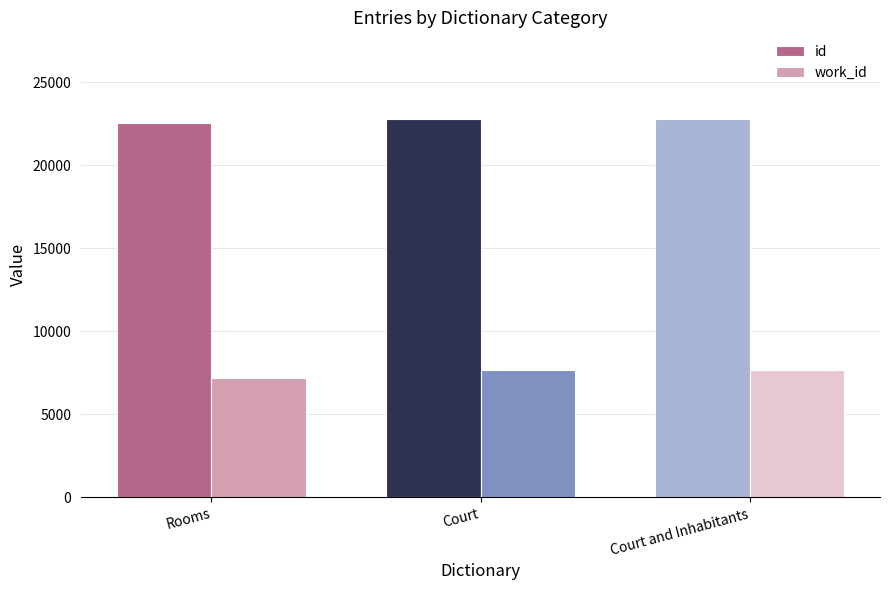

How many work_id values are between 7166 and 7677?

3